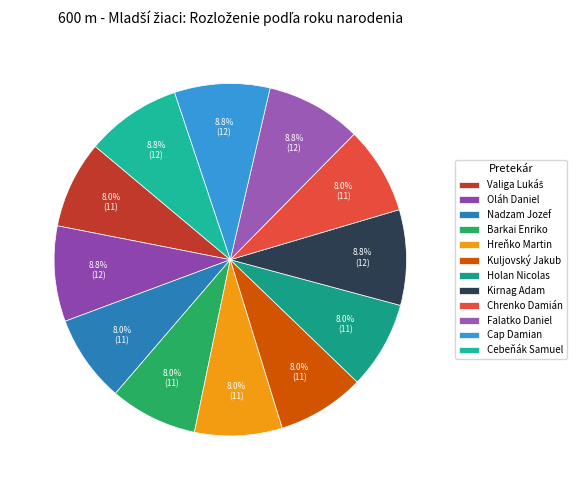

Count the number of slices in the pie.

12